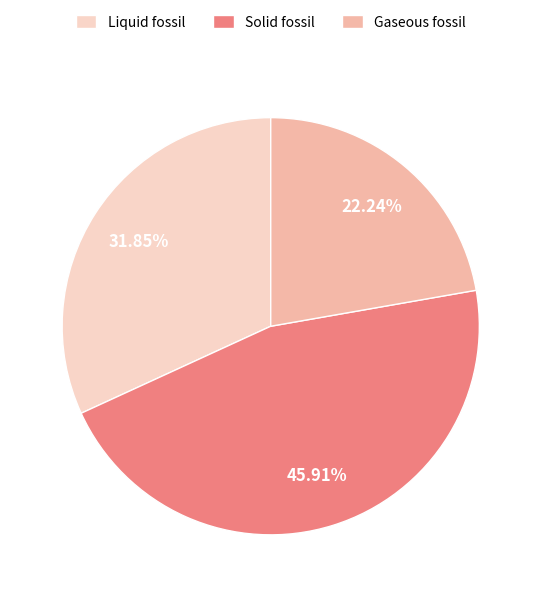

What portion of the pie excludes Gaseous fossil?

77.8%